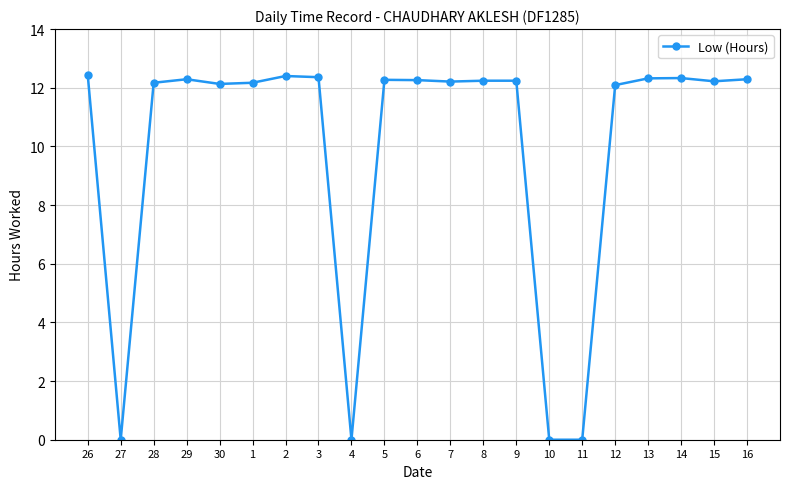

The value at 26 is 12.4. True or false?

True